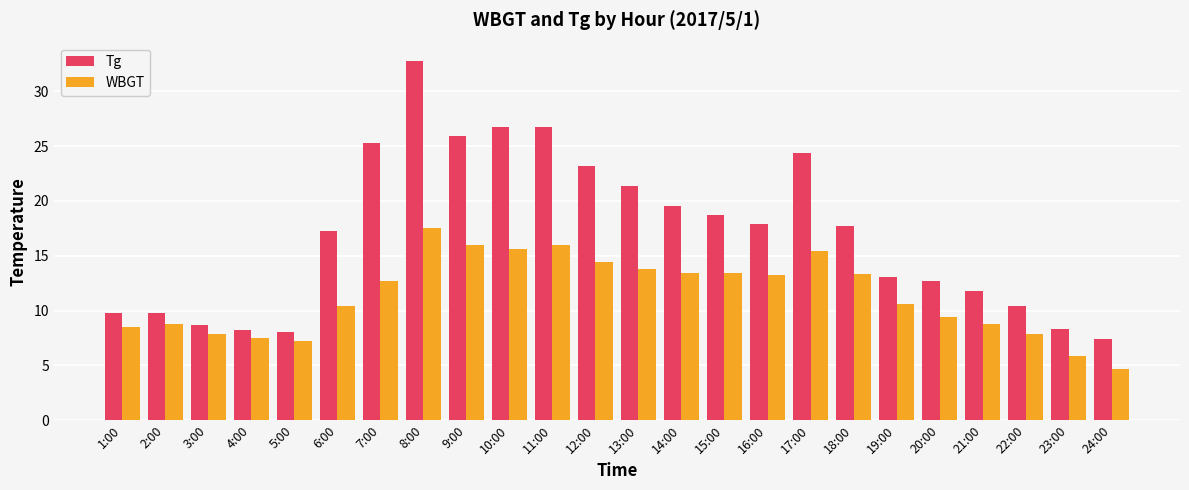

Which series has the largest total across all categories?

Tg